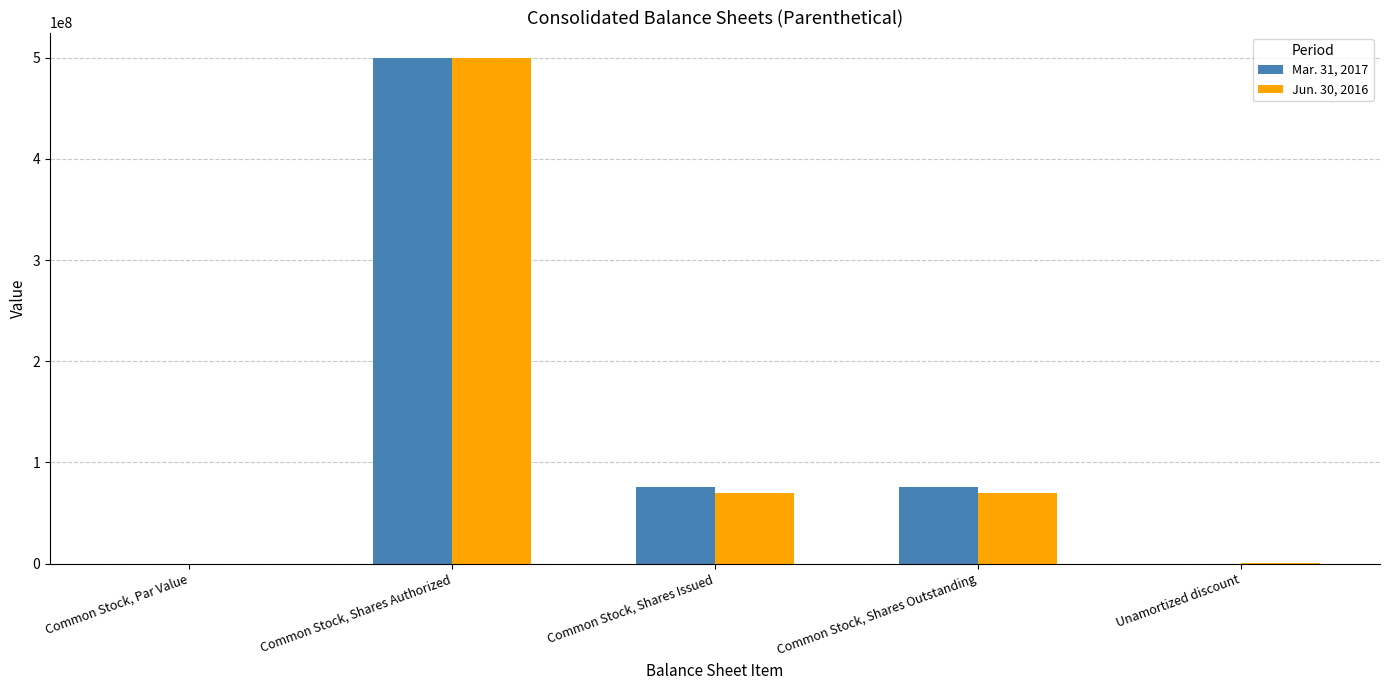

Which label corresponds to the largest value in the chart?

Common Stock, Shares Authorized